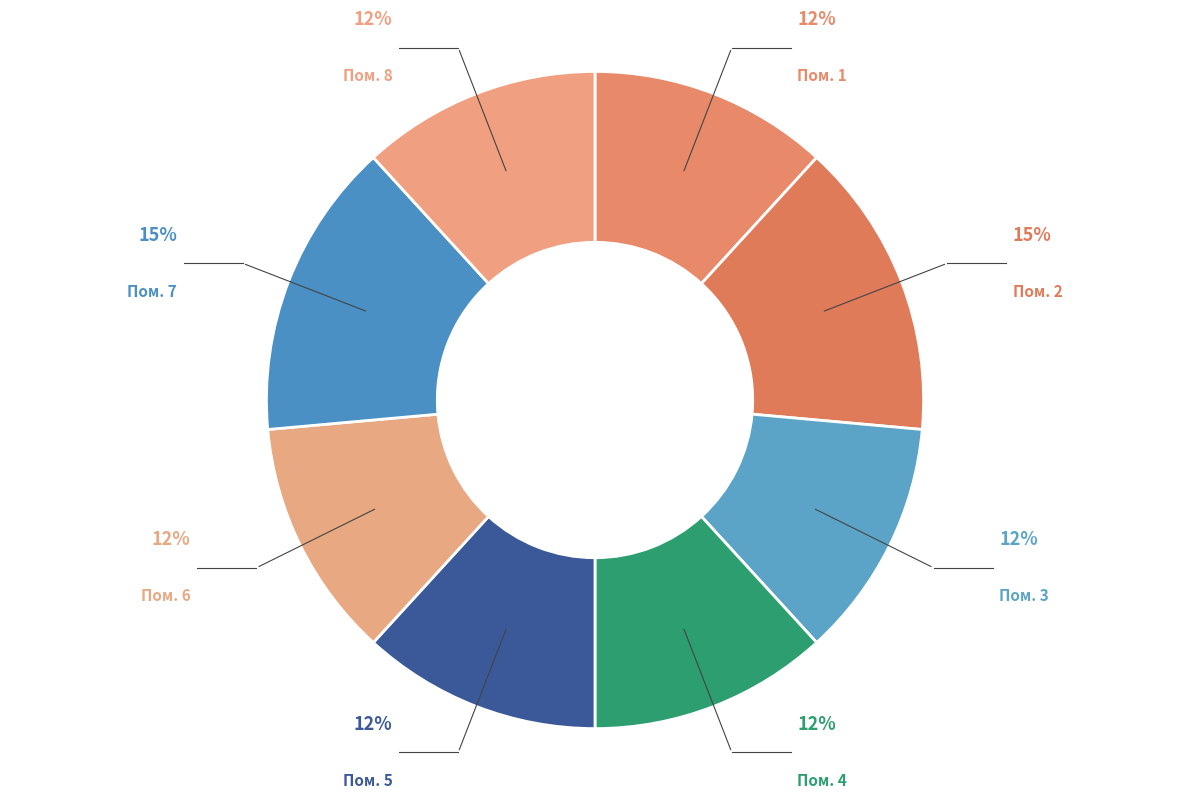

What is the ratio of the value at Пом. 3 to the value at Пом. 5?

1.0